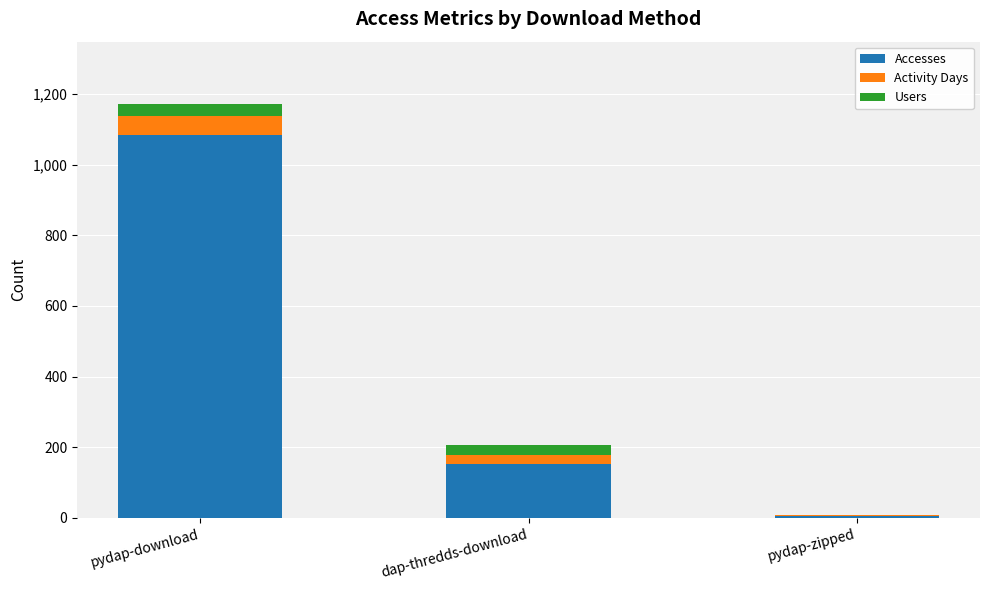

At which category is the sum across all series the highest?

pydap-download